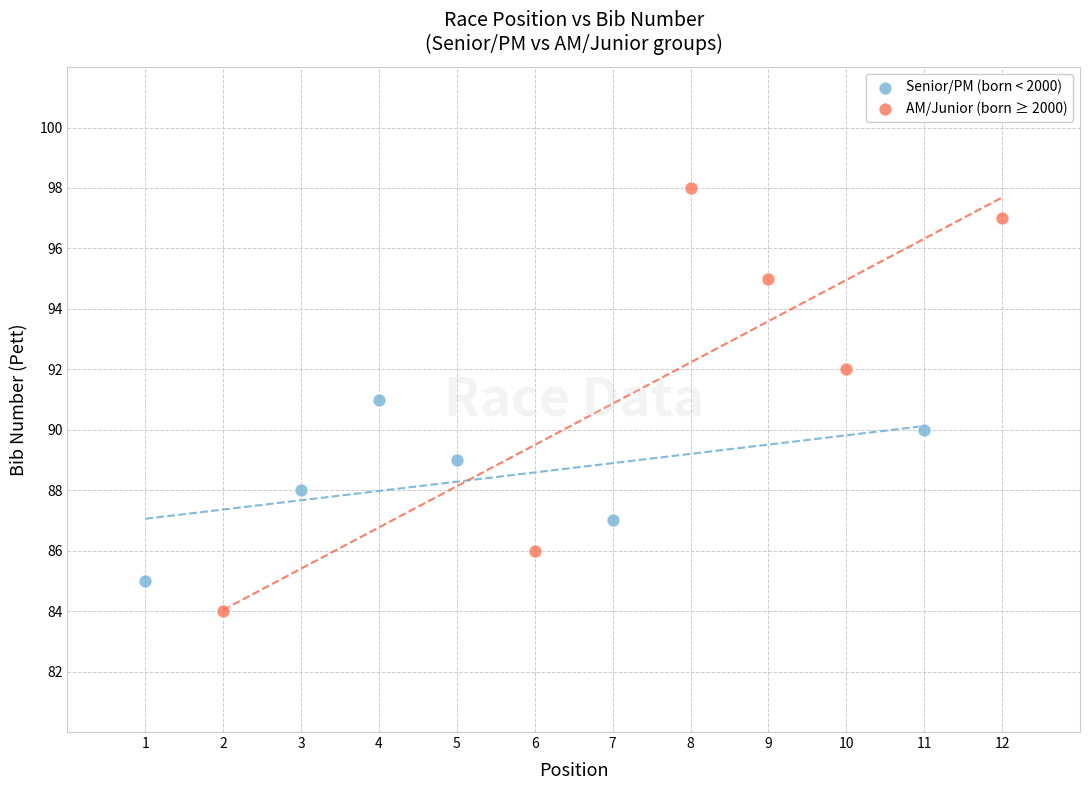

Which series contains the highest Y value?

AM/Junior (born ≥ 2000)